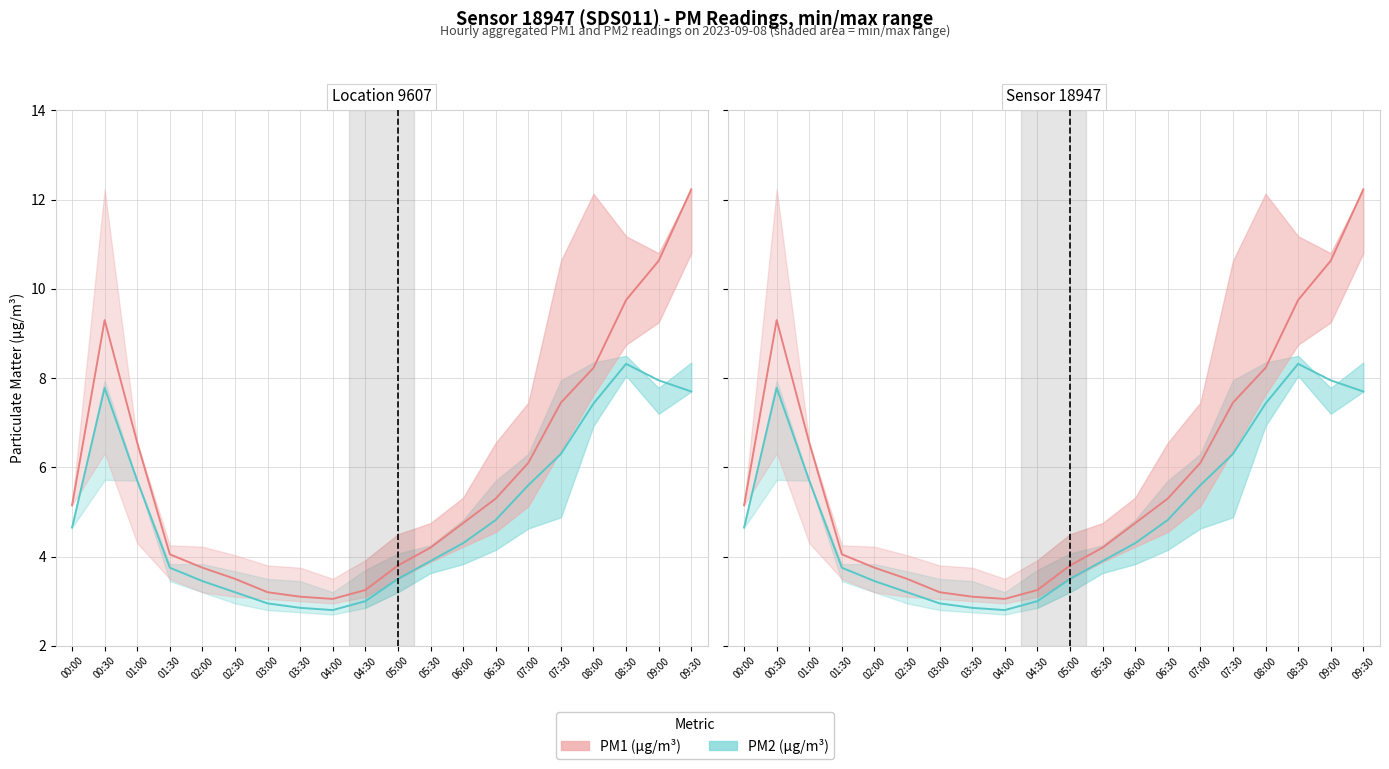

True or false: PM2 (µg/m³) has more than 0 points higher than both neighbors.

True